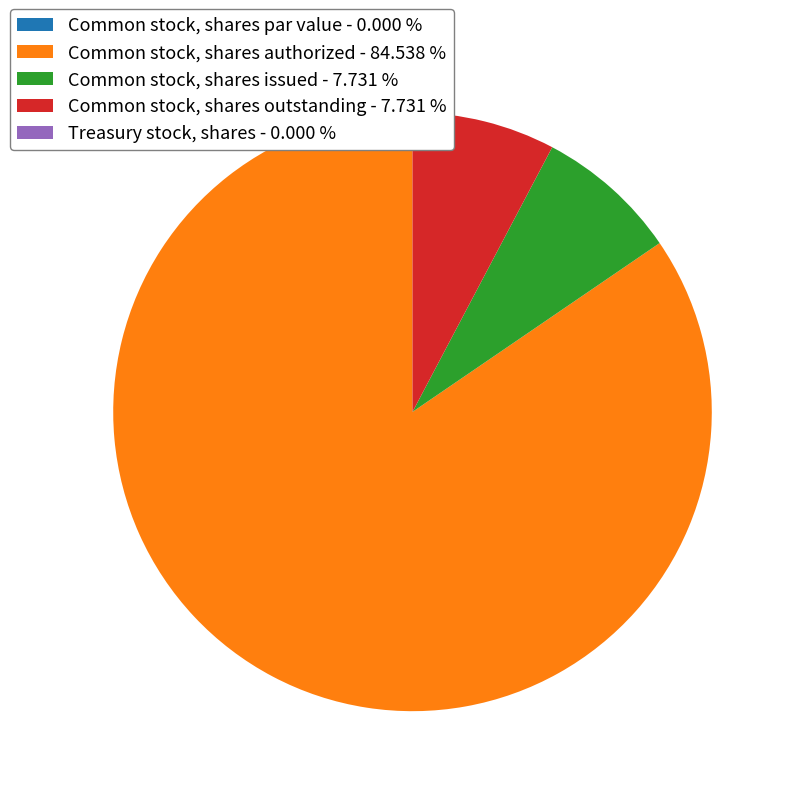

The Common stock, shares issued slice represents 18% of the pie. True or false?

False